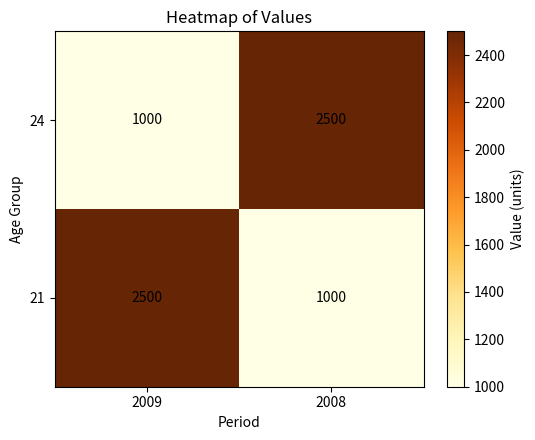

What is the total value across all series at 2009?

3500